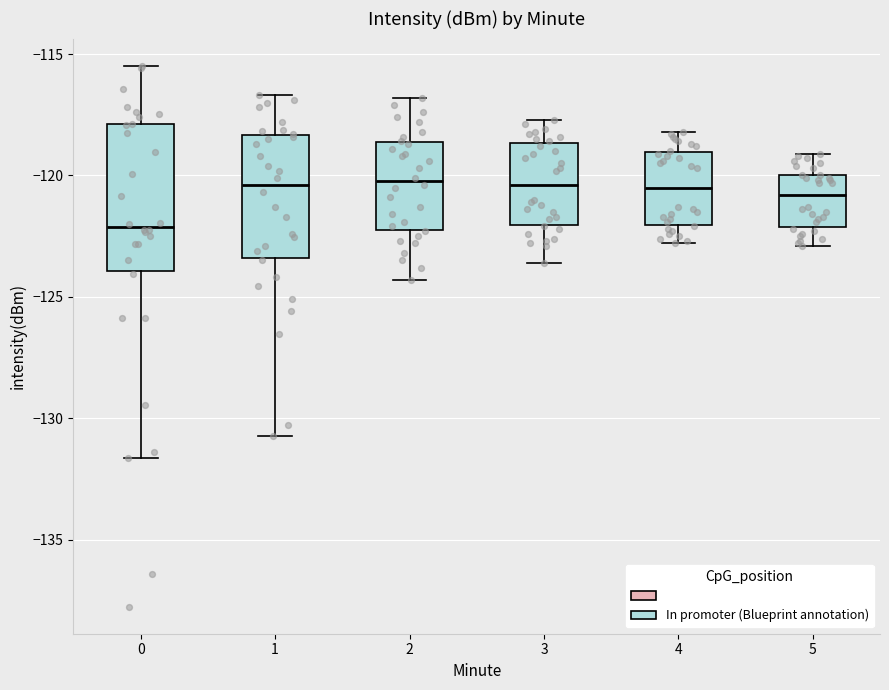

Reading left to right, read every box against the y-axis: the position of its median line, the range the box covers, and the ends of its whiskers. The values are not printed on the chart, so give them approximately, as read against the axis.

0: median -122.0, box -124.0 to -118.0, whiskers -131.5 to -115.5
1: median -120.5, box -123.5 to -118.5, whiskers -130.5 to -116.5
2: median -120.0, box -122.0 to -118.5, whiskers -124.5 to -117.0
3: median -120.5, box -122.0 to -118.5, whiskers -123.5 to -117.5
4: median -120.5, box -122.0 to -119.0, whiskers -123.0 to -118.0
5: median -121.0, box -122.0 to -120.0, whiskers -123.0 to -119.0